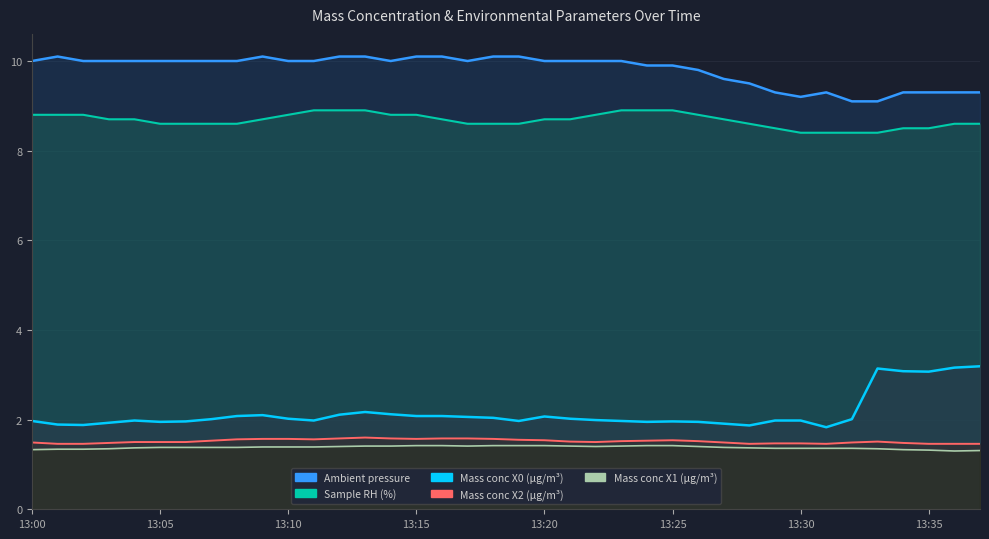

Which has a higher value, 13:07 or 13:18?

13:18